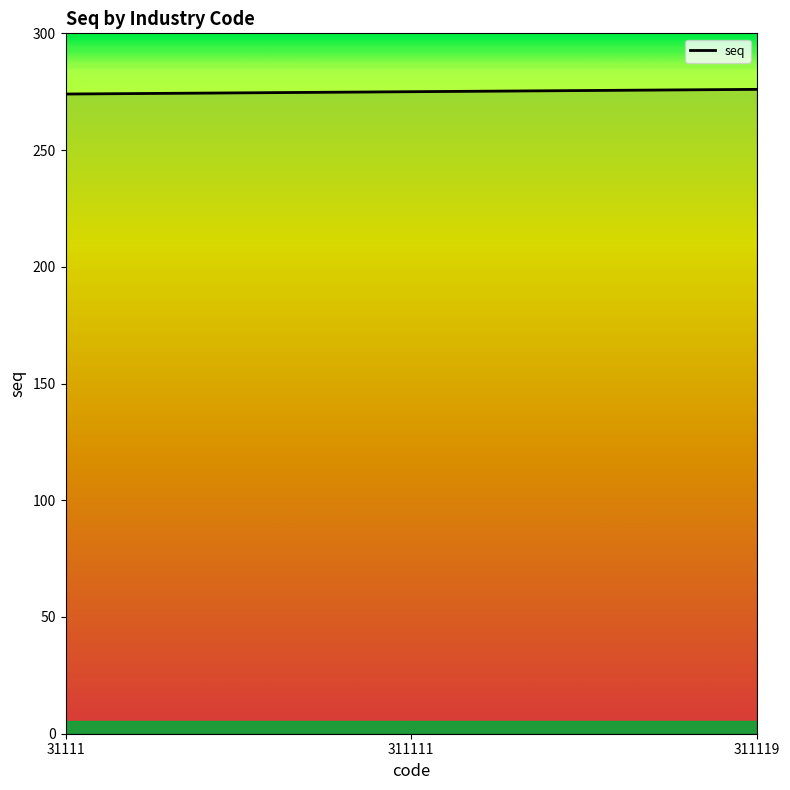

The chart shows a value of 276 at 311119. True or false?

True